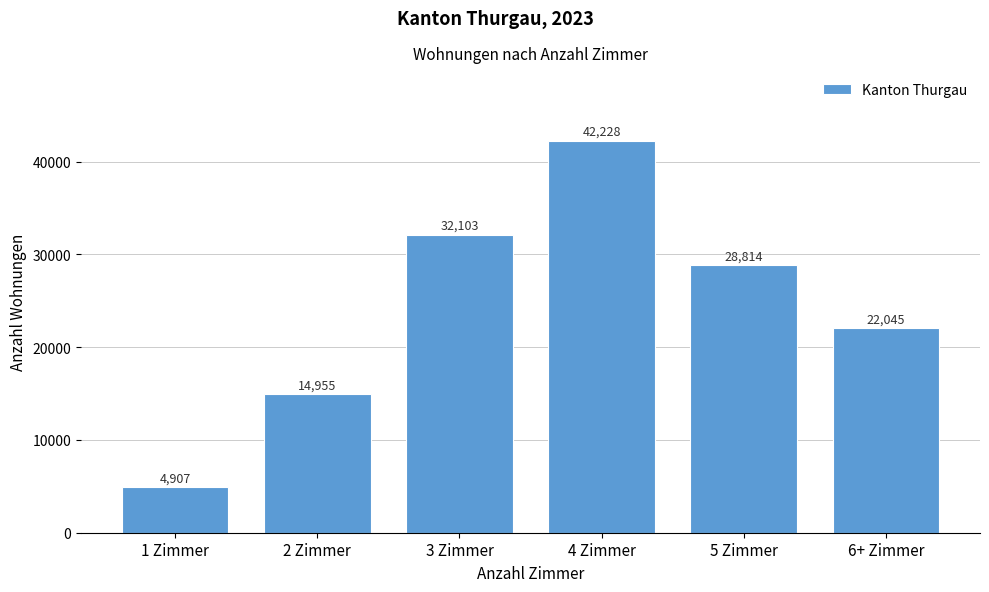

Reading left to right, what are all the values shown in this chart?

1 Zimmer=4907	2 Zimmer=14955	3 Zimmer=32103	4 Zimmer=42228	5 Zimmer=28814	6+ Zimmer=22045